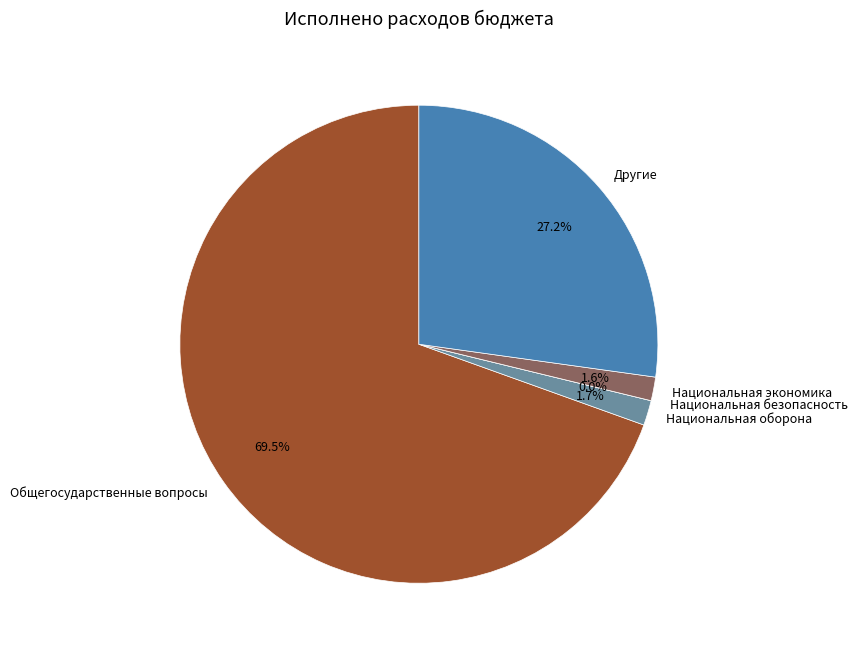

What percentage is the Национальная экономика slice, to the nearest percent?

2%